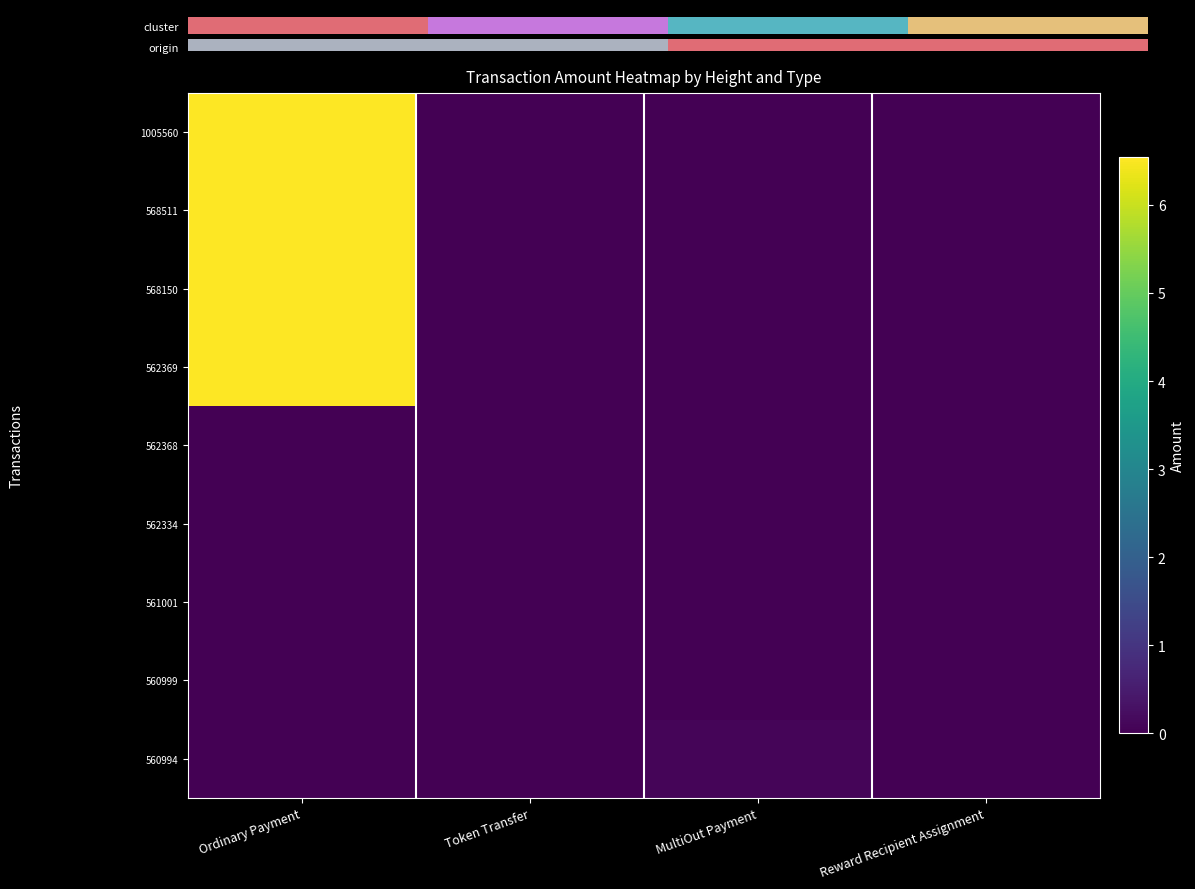

Which category has the lowest value in the 560994 series?

Ordinary Payment